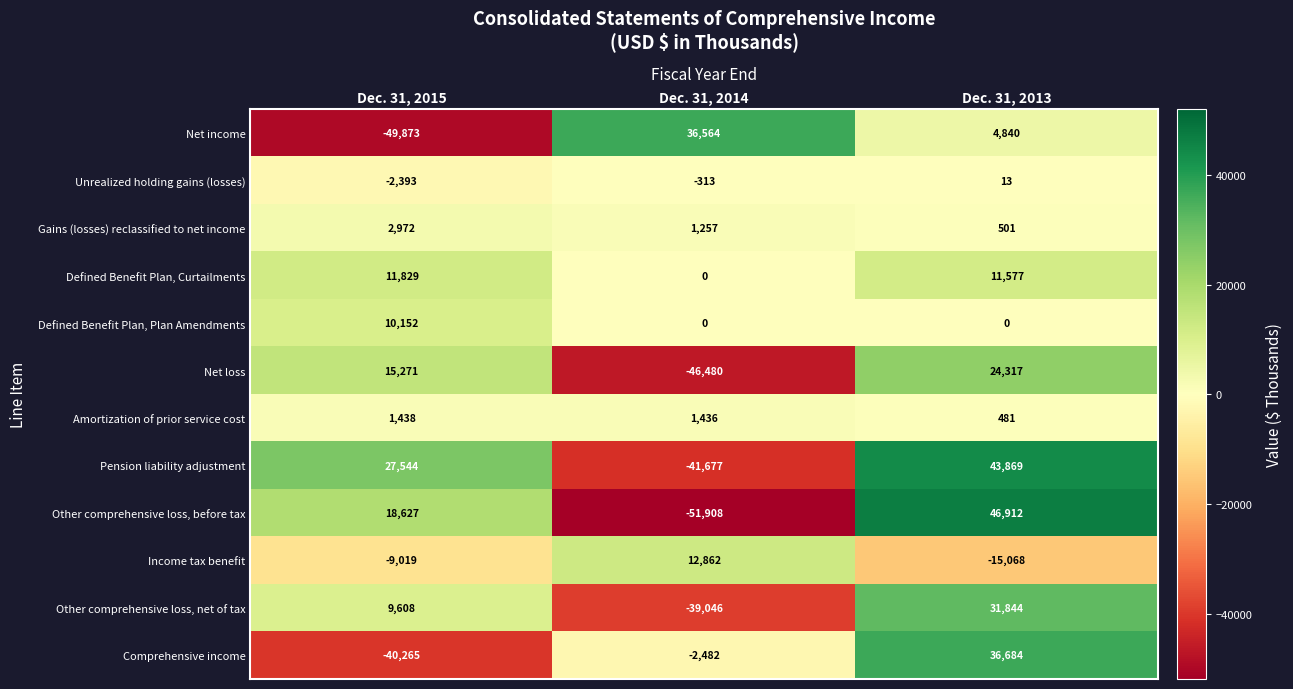

Rank the categories by Unrealized holding gains (losses) value from lowest to highest.

Dec. 31, 2015, Dec. 31, 2014, Dec. 31, 2013